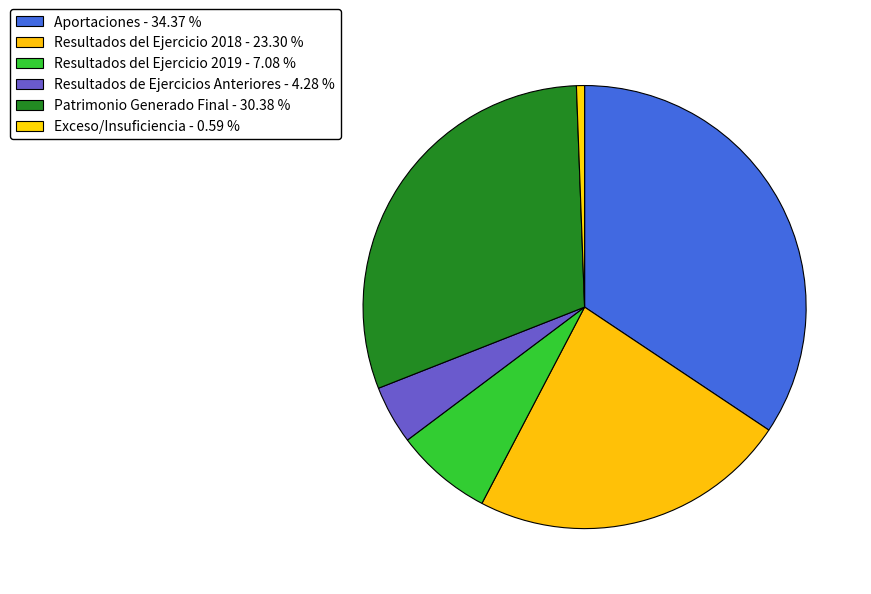

What percentage is the Aportaciones slice, to the nearest percent?

34%